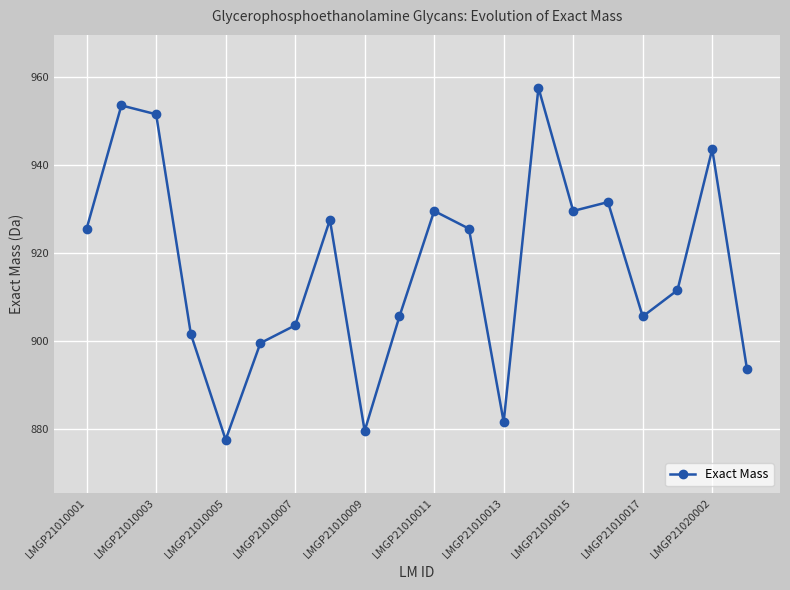

What is the value of the 18th point from the left?

911.6